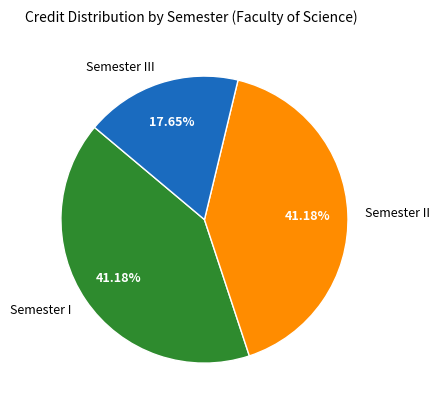

Count the number of slices in the pie.

3